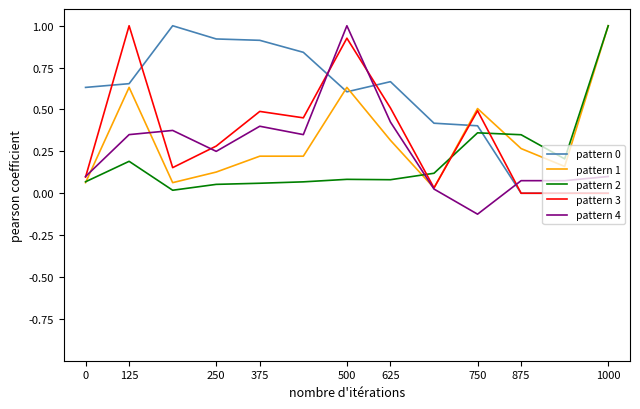

What is the maximum value shown in the chart?

1.0